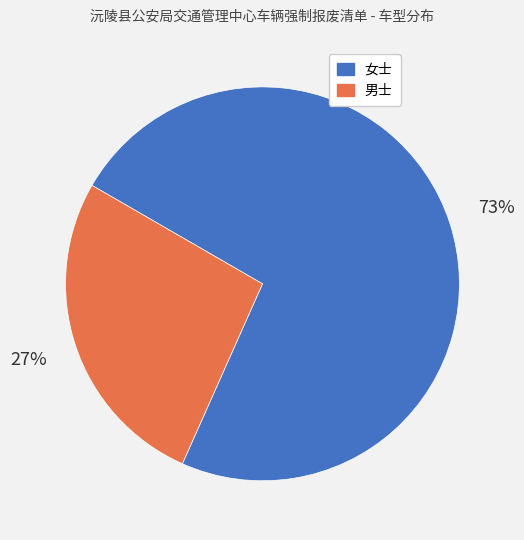

Rank the categories by value from highest to lowest.

女士, 男士